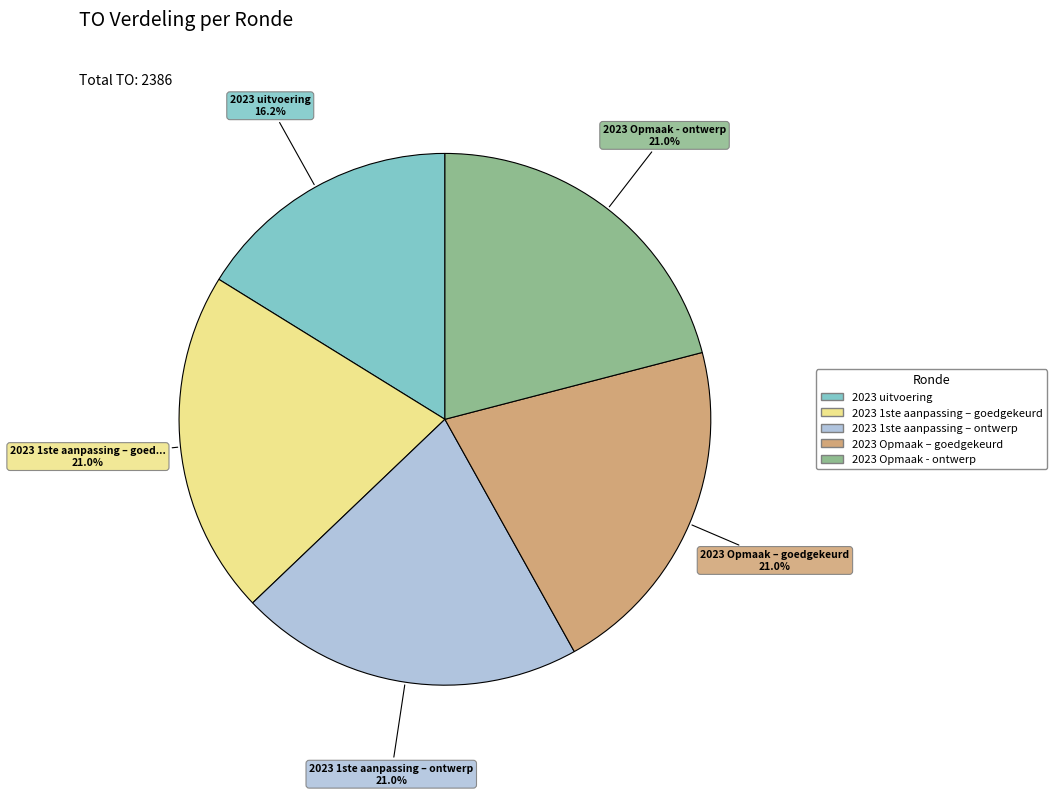

How many slices are in this pie chart?

5